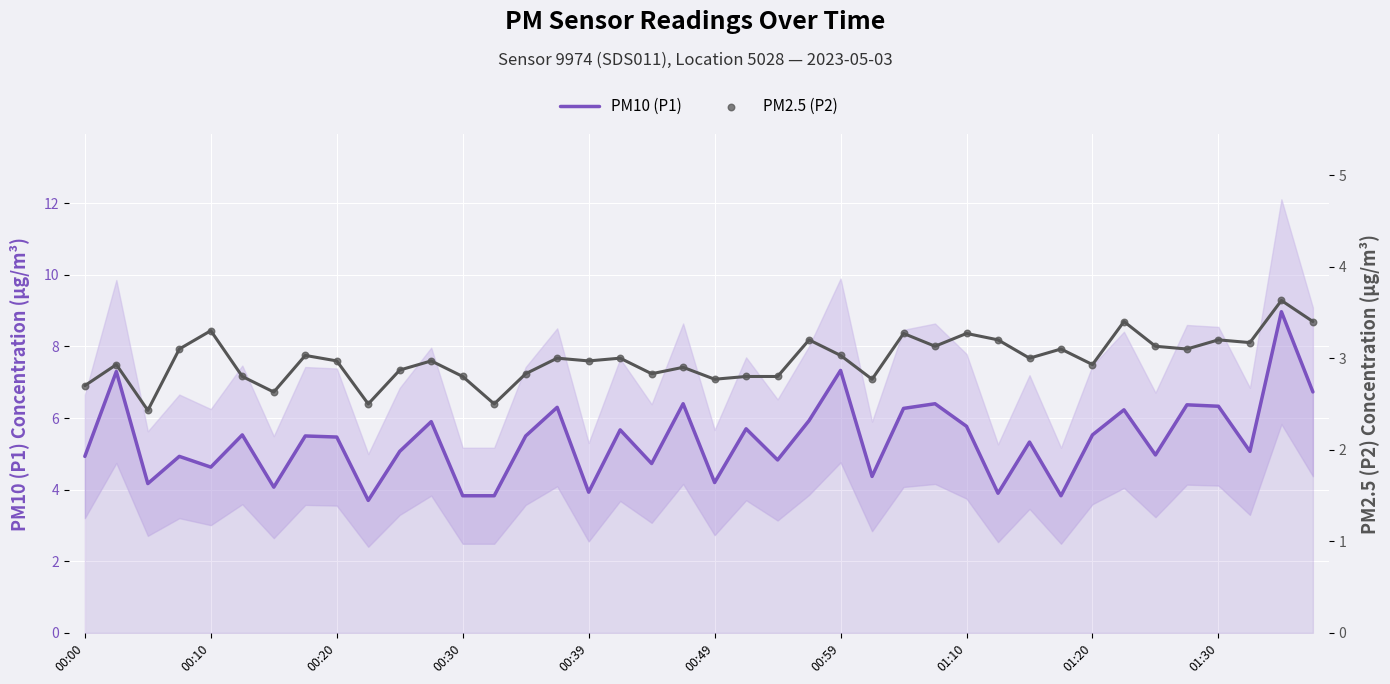

What are all the series names shown in the legend?

PM10 (P1), PM2.5 (P2)